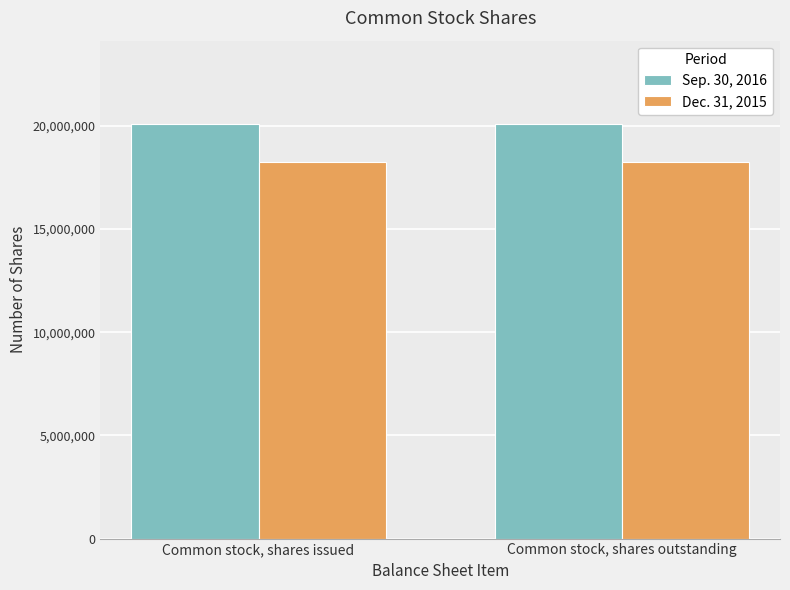

How many groups of bars are there?

2